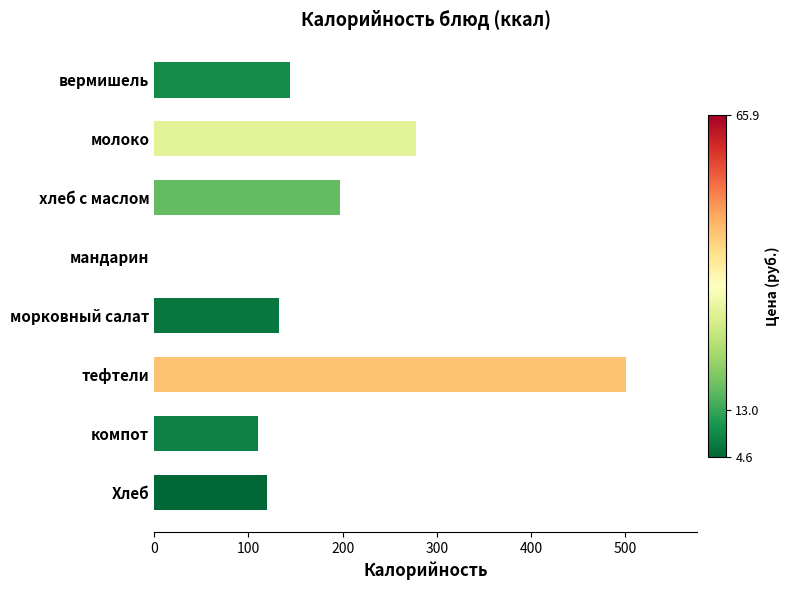

Which category has the highest value across all series?

тефтели